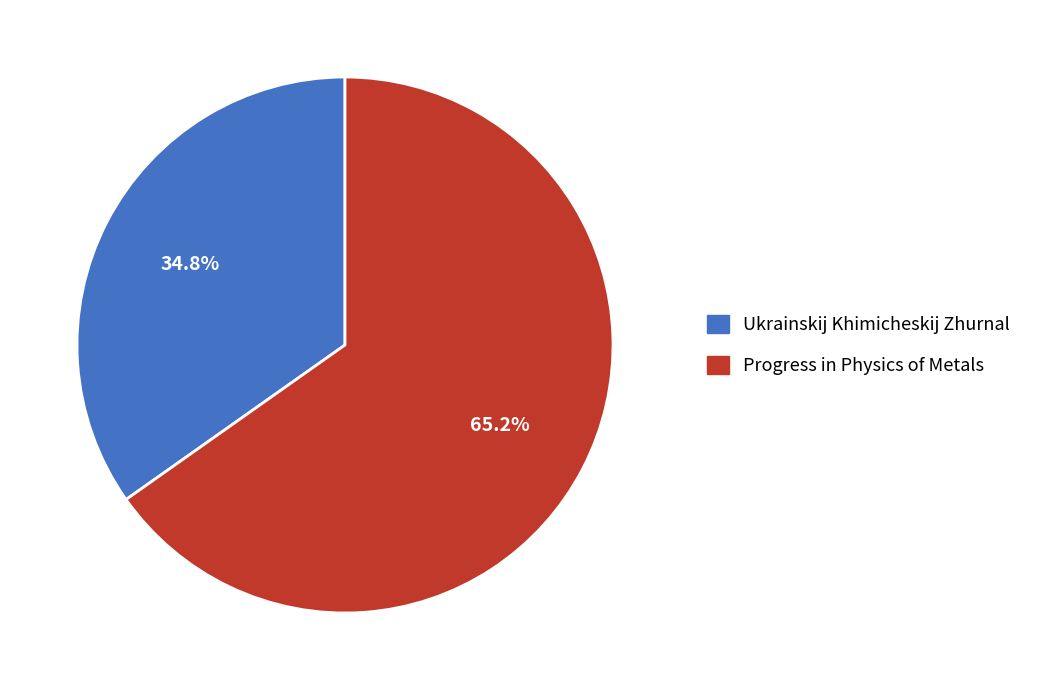

Which slice represents more than half of the pie?

Progress in Physics of Metals